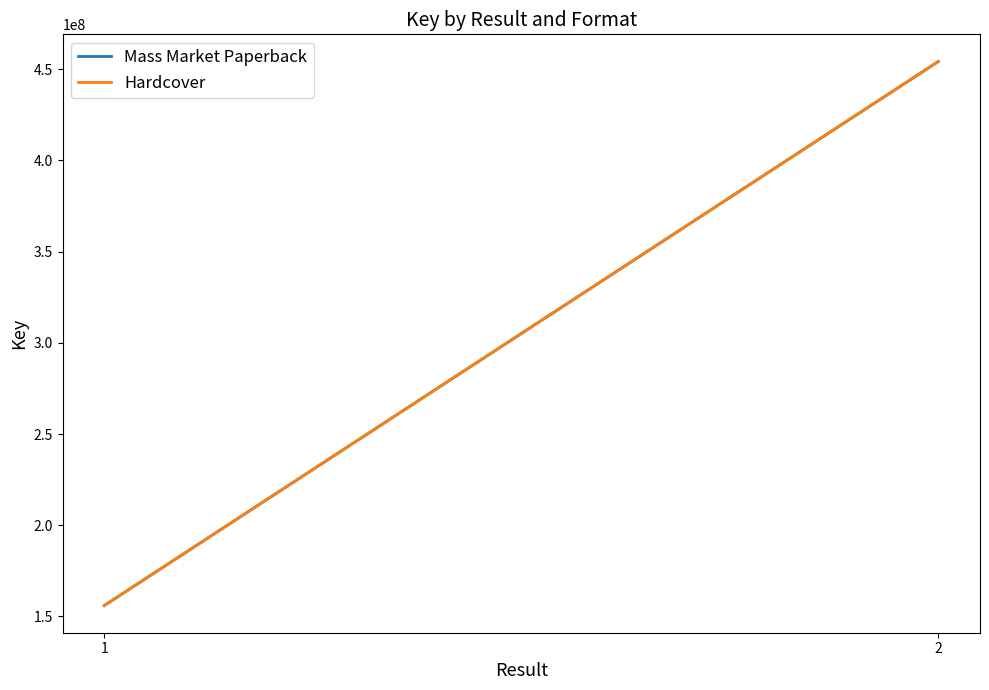

What is the value of the Hardcover point at the 1st from the left?

155983380